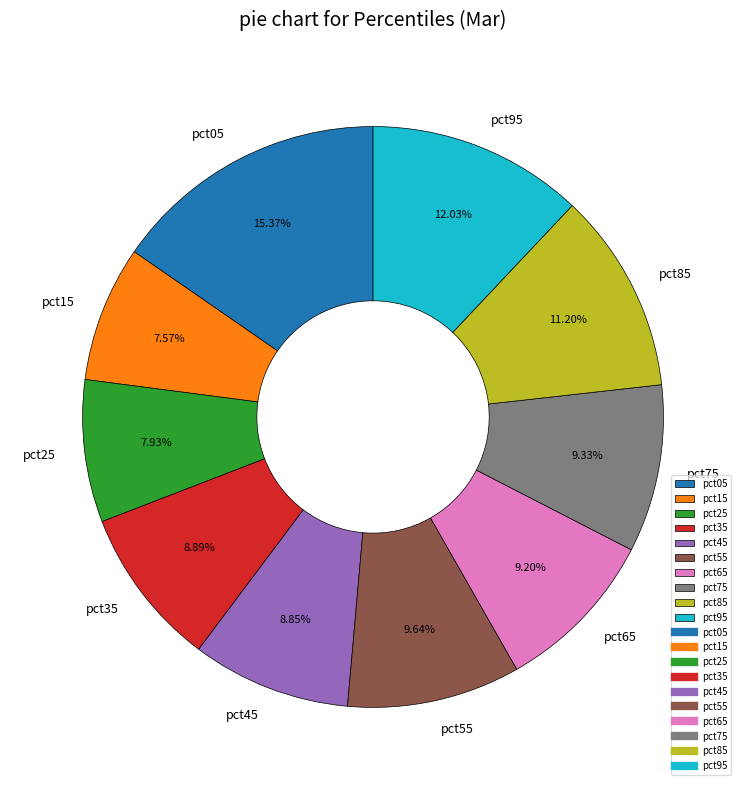

To the nearest percent, what percentage of the pie is pct45?

9%